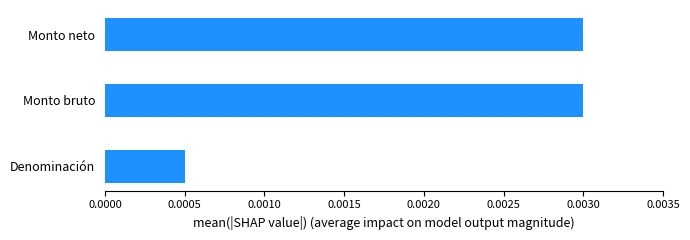

Which category has the lowest value across all series?

Denominación